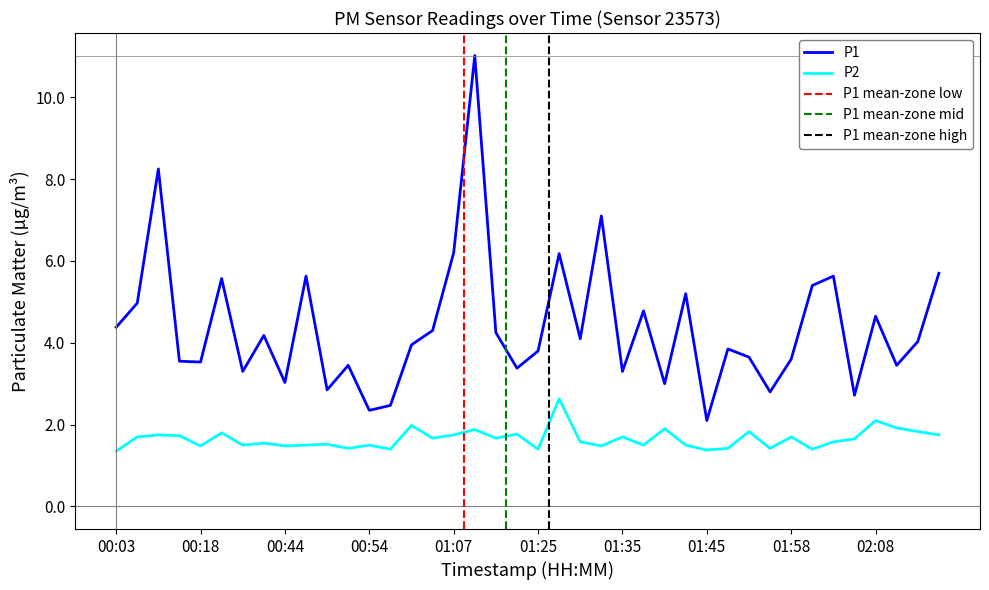

The P2 series shows 1.8 at 01:07. True or false?

True